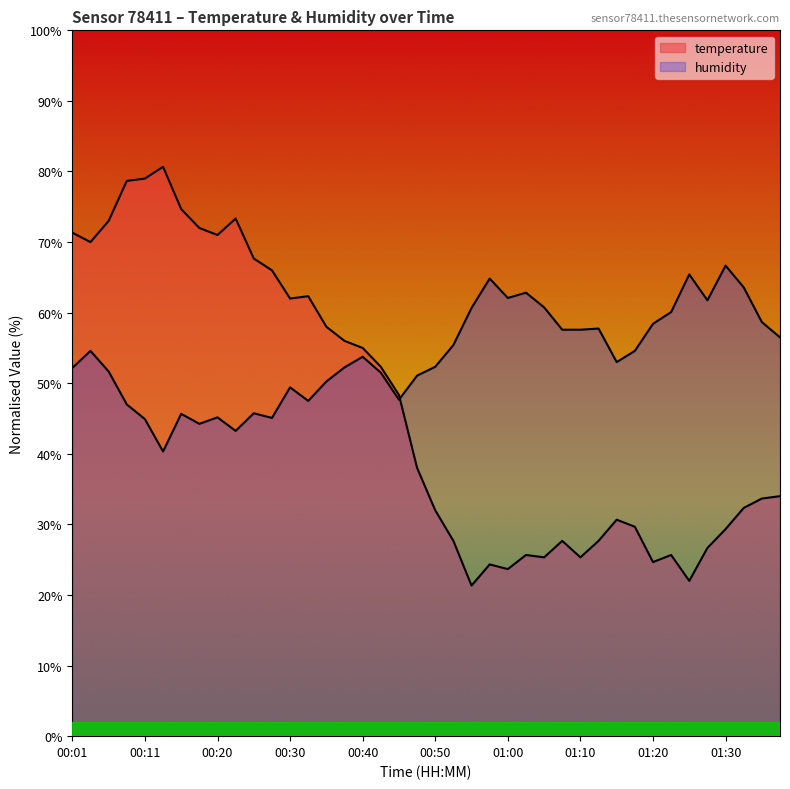

What is the label of the 31st point from the right?

00:23